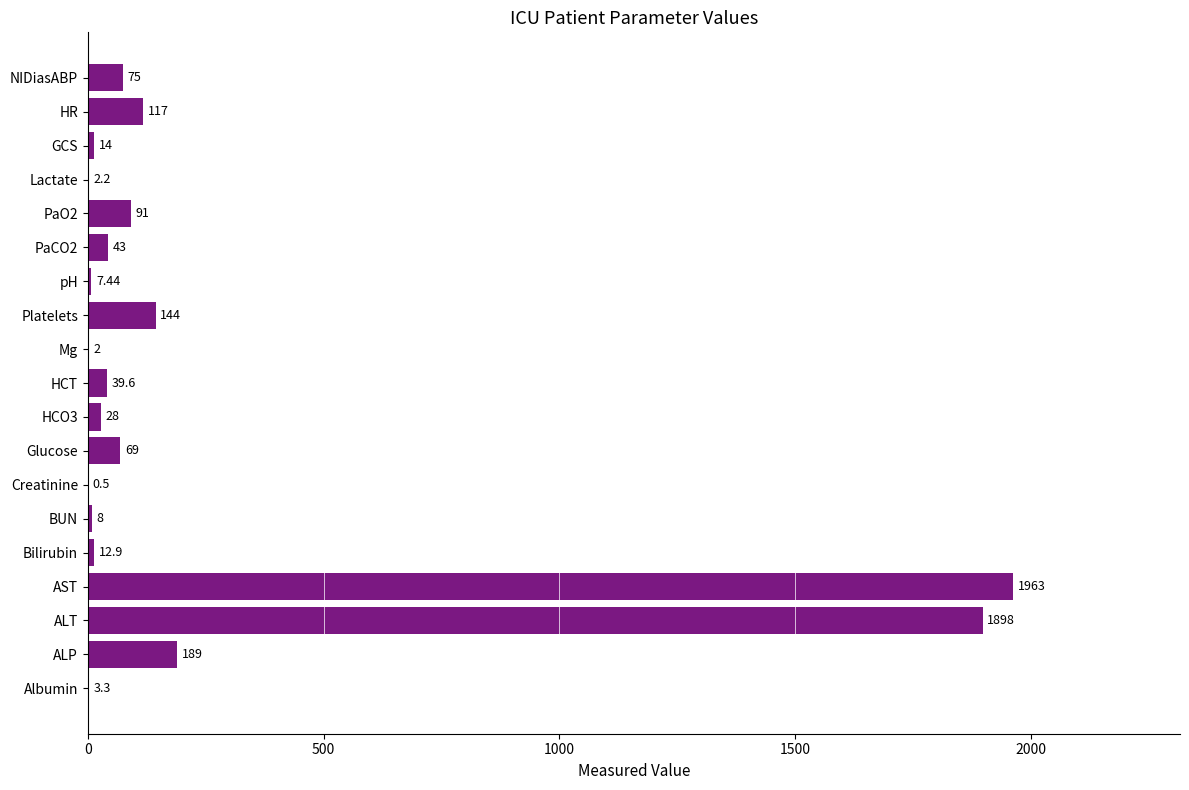

Which category has the highest value across all series?

AST